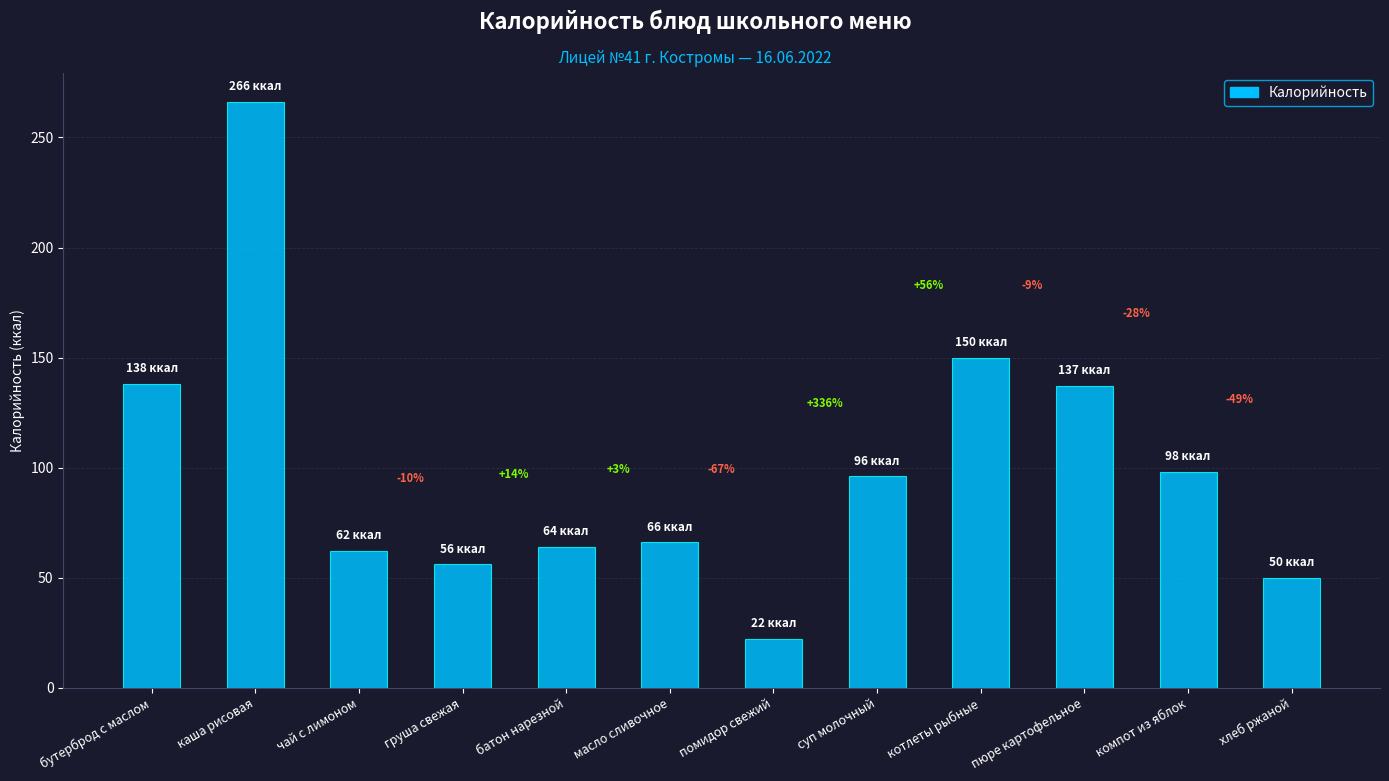

What is the difference between the values at масло сливочное and груша свежая?

10